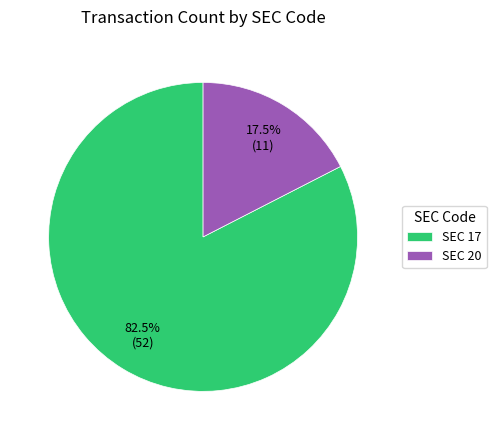

How many slices are in this pie chart?

2